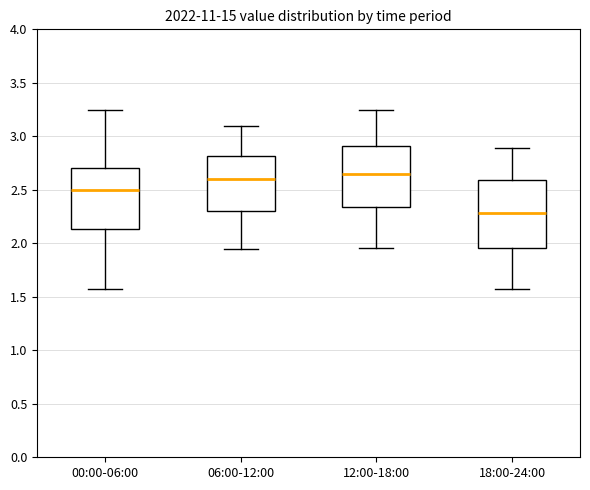

Which box is the tallest, from its lower edge to its upper edge?

18:00-24:00